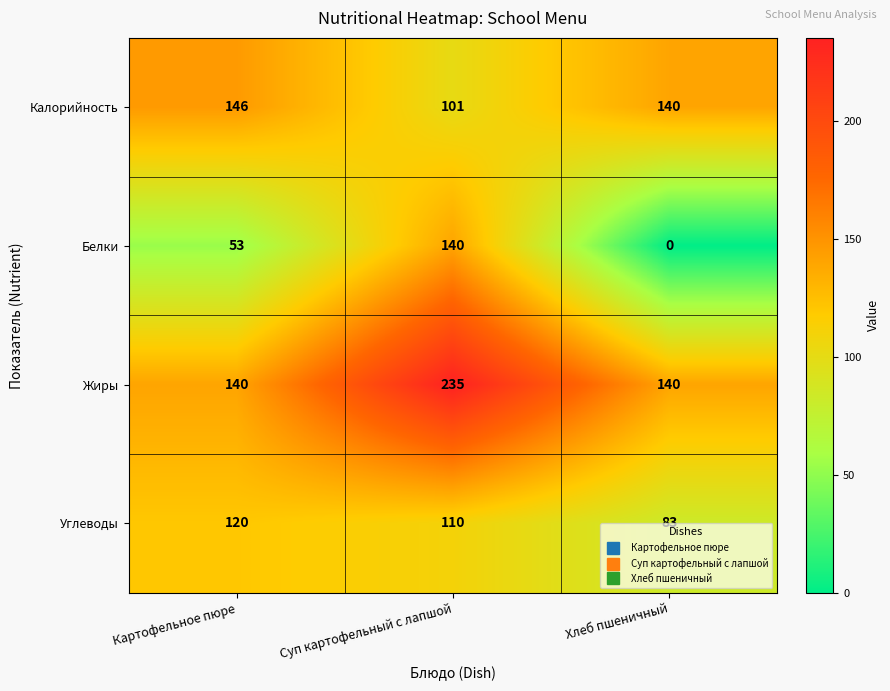

Reading left to right, list all the values displayed in this chart.

Калорийность: Картофельное пюре=146	Суп картофельный с лапшой=101	Хлеб пшеничный=140
Белки: Картофельное пюре=53	Суп картофельный с лапшой=140	Хлеб пшеничный=0
Жиры: Картофельное пюре=140	Суп картофельный с лапшой=235	Хлеб пшеничный=140
Углеводы: Картофельное пюре=120	Суп картофельный с лапшой=110	Хлеб пшеничный=83